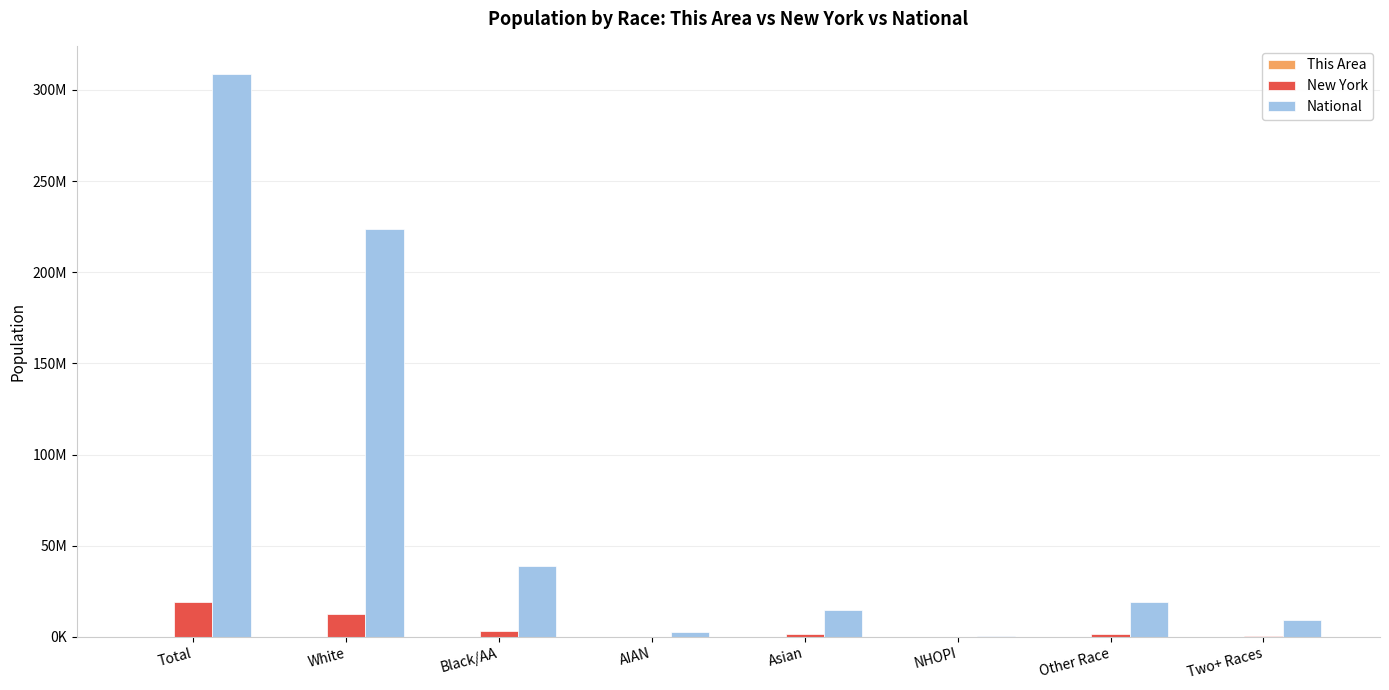

Reading left to right, list all the values displayed in this chart.

This Area: Total=138509	White=110644	Black/AA=8696	AIAN=383	Asian=7399	NHOPI=25	Other Race=7818	Two+ Races=3544
New York: Total=19378102	White=12740974	Black/AA=3073800	AIAN=106906	Asian=1420244	NHOPI=8766	Other Race=1441563	Two+ Races=585849
National: Total=308745538	White=223553265	Black/AA=38929319	AIAN=2932248	Asian=14674252	NHOPI=540013	Other Race=19107368	Two+ Races=9009073